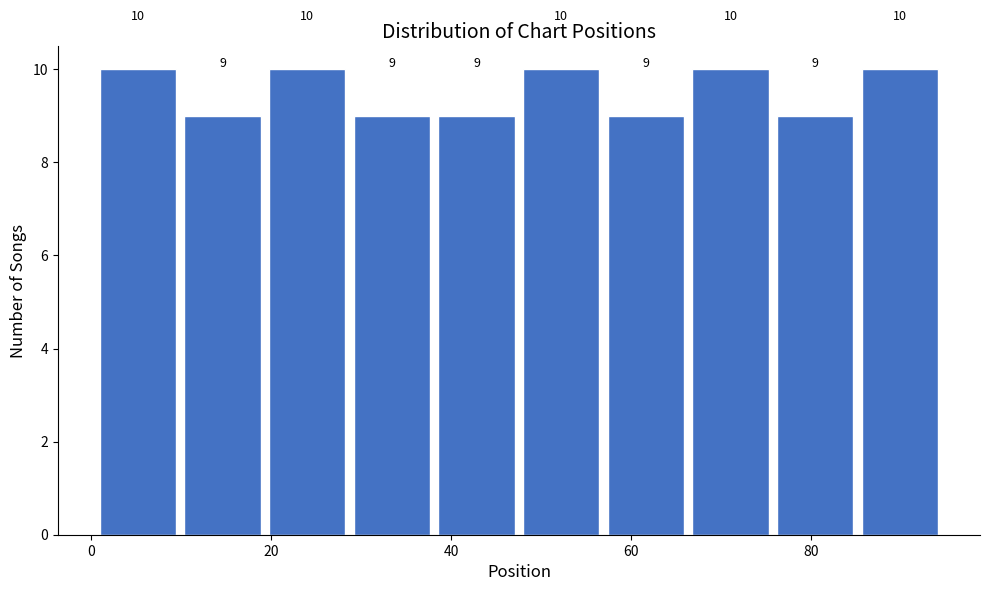

Reading left to right, list every bar in this chart as the range it spans on the x-axis followed by its height. The bar edges are not printed on the chart, so give them approximately, as read against the axis.

1.0 to 10.4: 10
10.4 to 19.8: 9
19.8 to 29.2: 10
29.2 to 38.6: 9
38.6 to 48.0: 9
48.0 to 57.4: 10
57.4 to 66.8: 9
66.8 to 76.2: 10
76.2 to 85.6: 9
85.6 to 95.0: 10